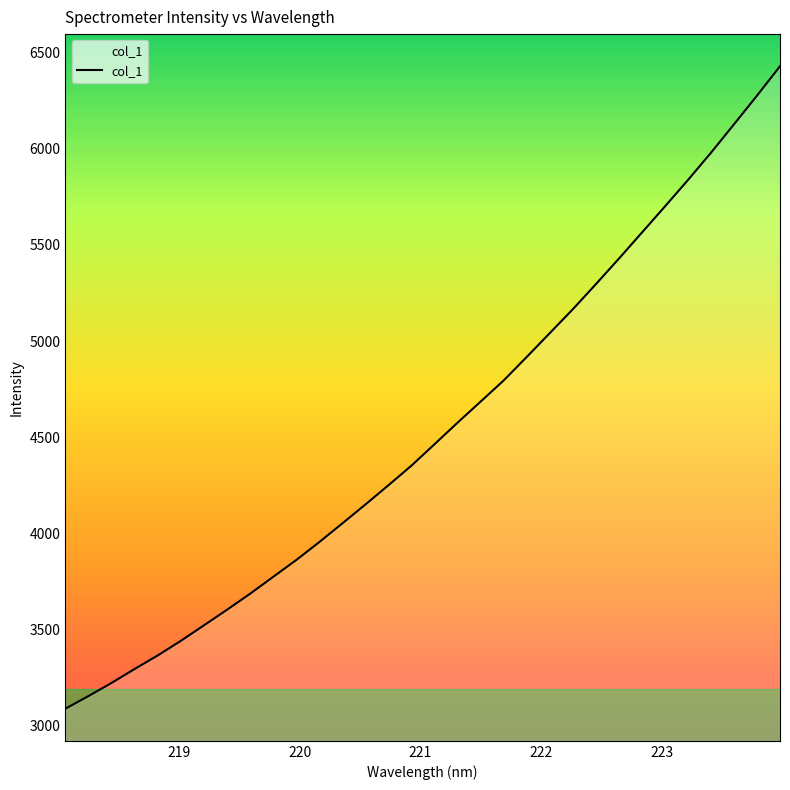

What is the maximum value shown in the chart?

6428.4